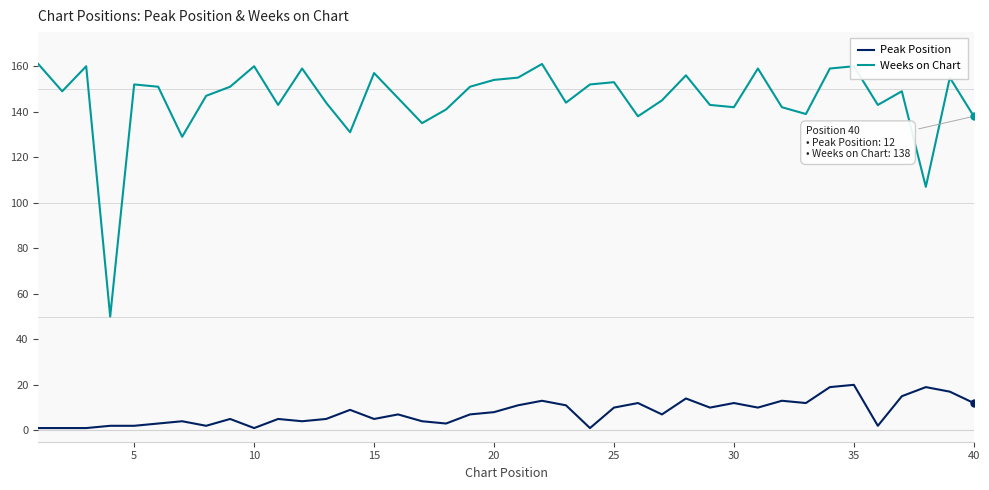

List the series in order of their overall mean, lowest first.

Peak Position, Weeks on Chart